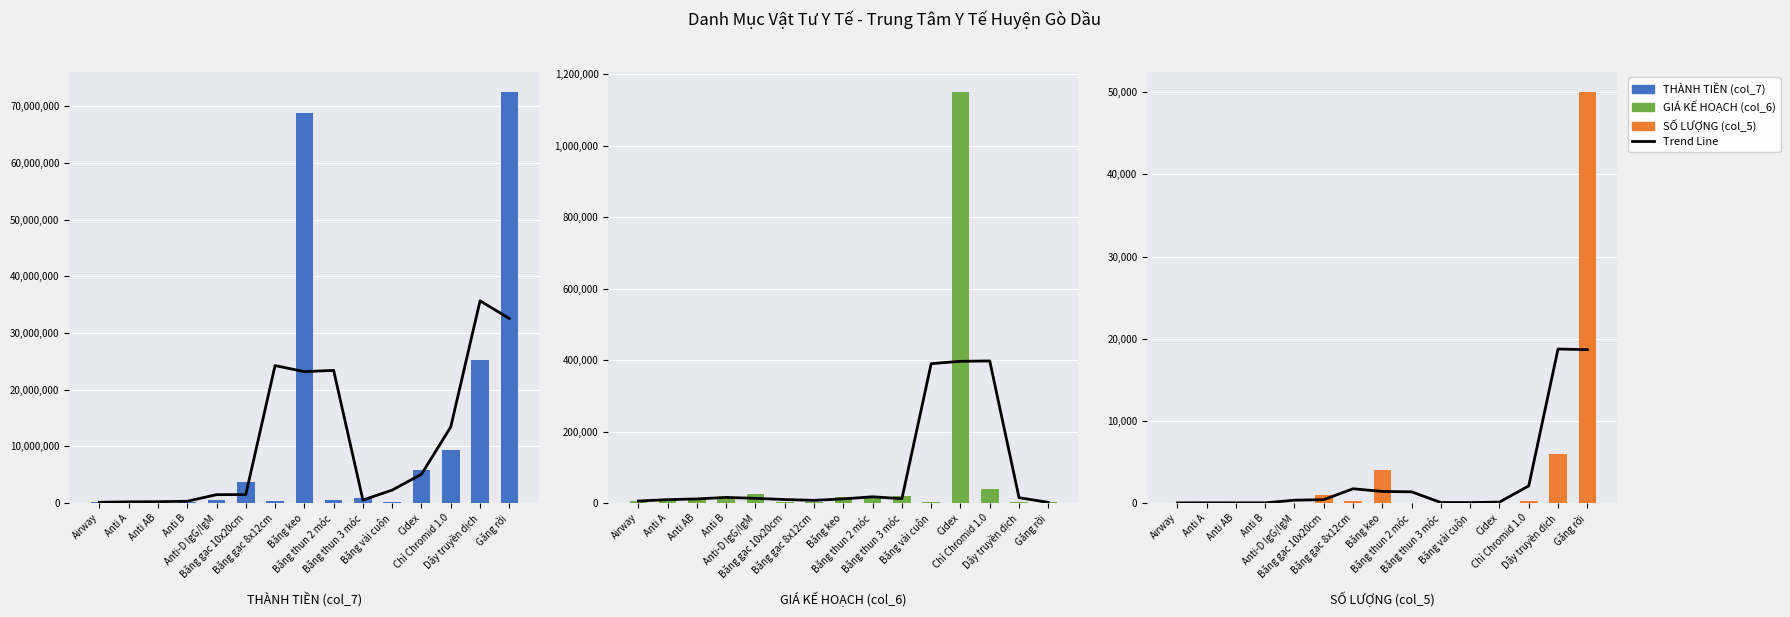

Does the chart contain stacked bars?

No